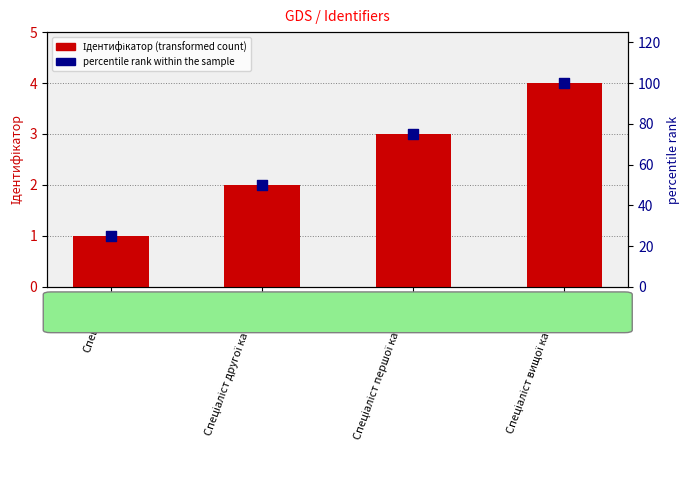

Which series contains the lowest Y value?

Ідентифікатор